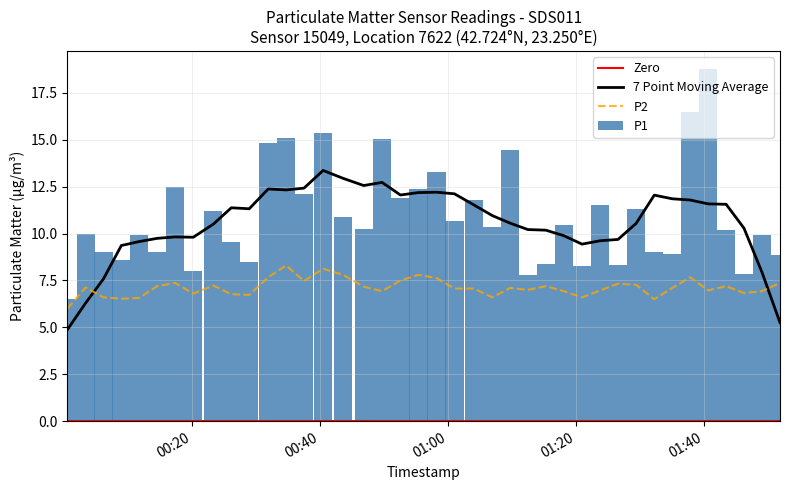

What is the lowest value of the P2 series?

6.0